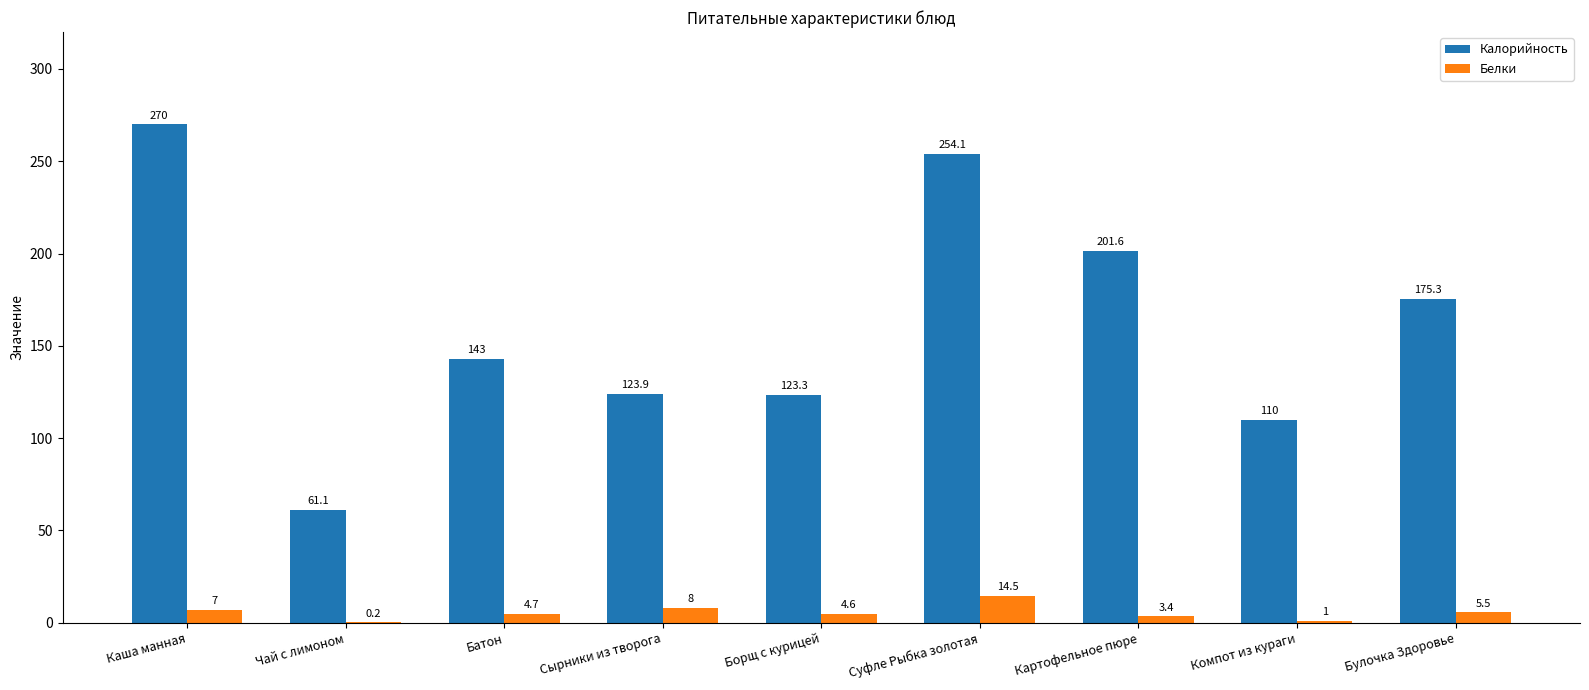

Reading left to right, list all the values displayed in this chart.

Калорийность: 270.0	61.1	143.0	123.9	123.3	254.1	201.6	110.0	175.3
Белки: 7.0	0.2	4.7	8.0	4.6	14.5	3.4	1.0	5.5